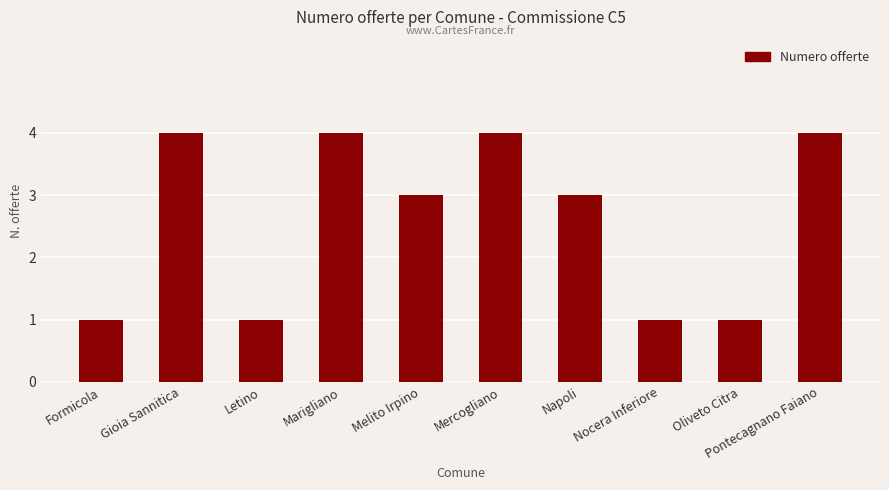

What is the smallest value displayed?

1